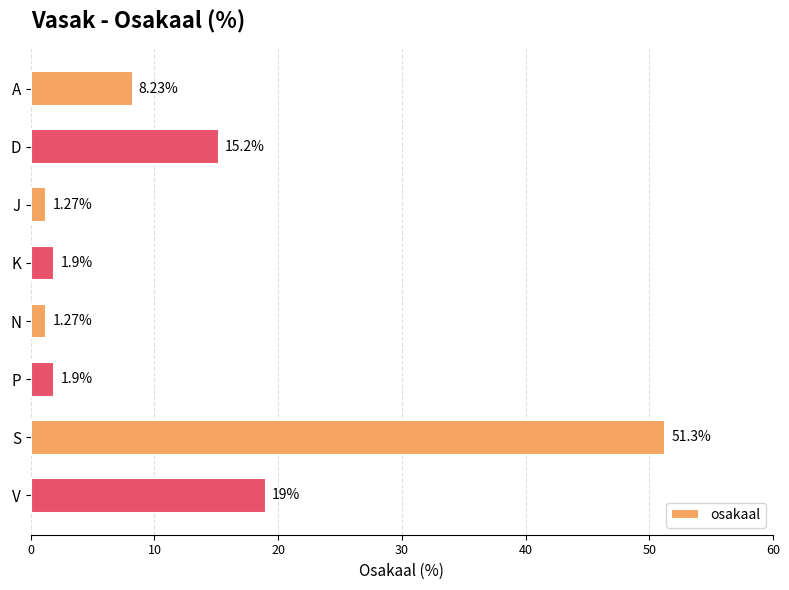

What is the change in value from A to V?

+10.8